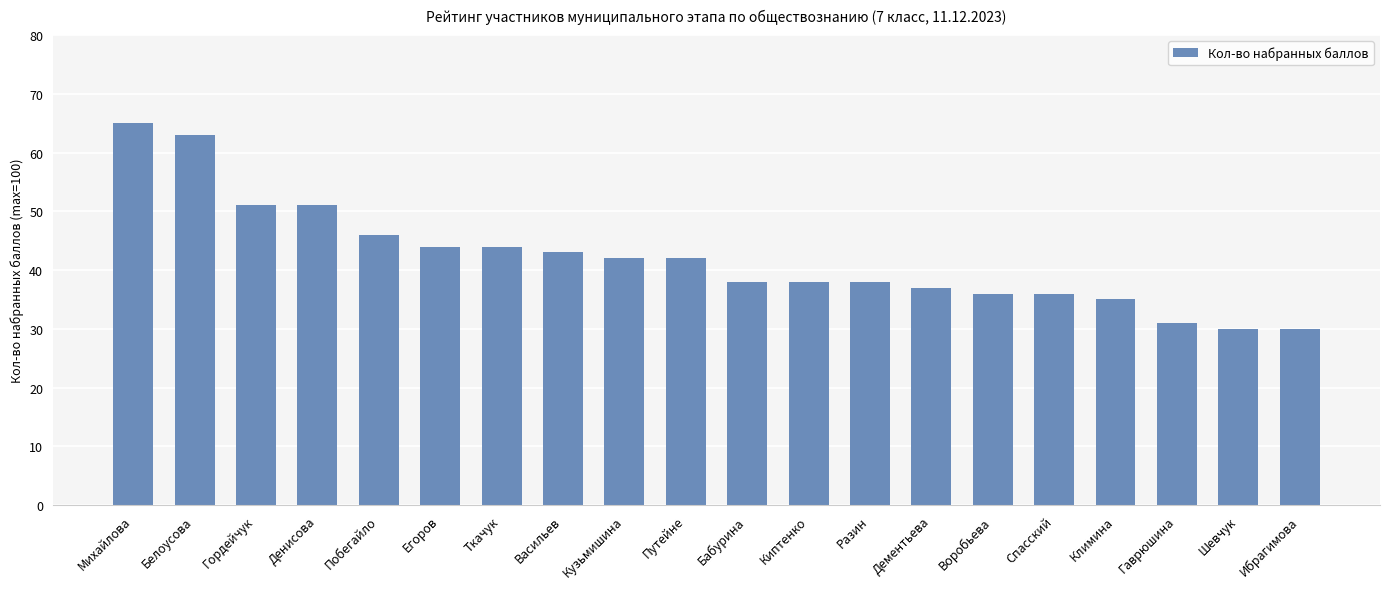

At which category does the chart reach its peak across all series?

Михайлова